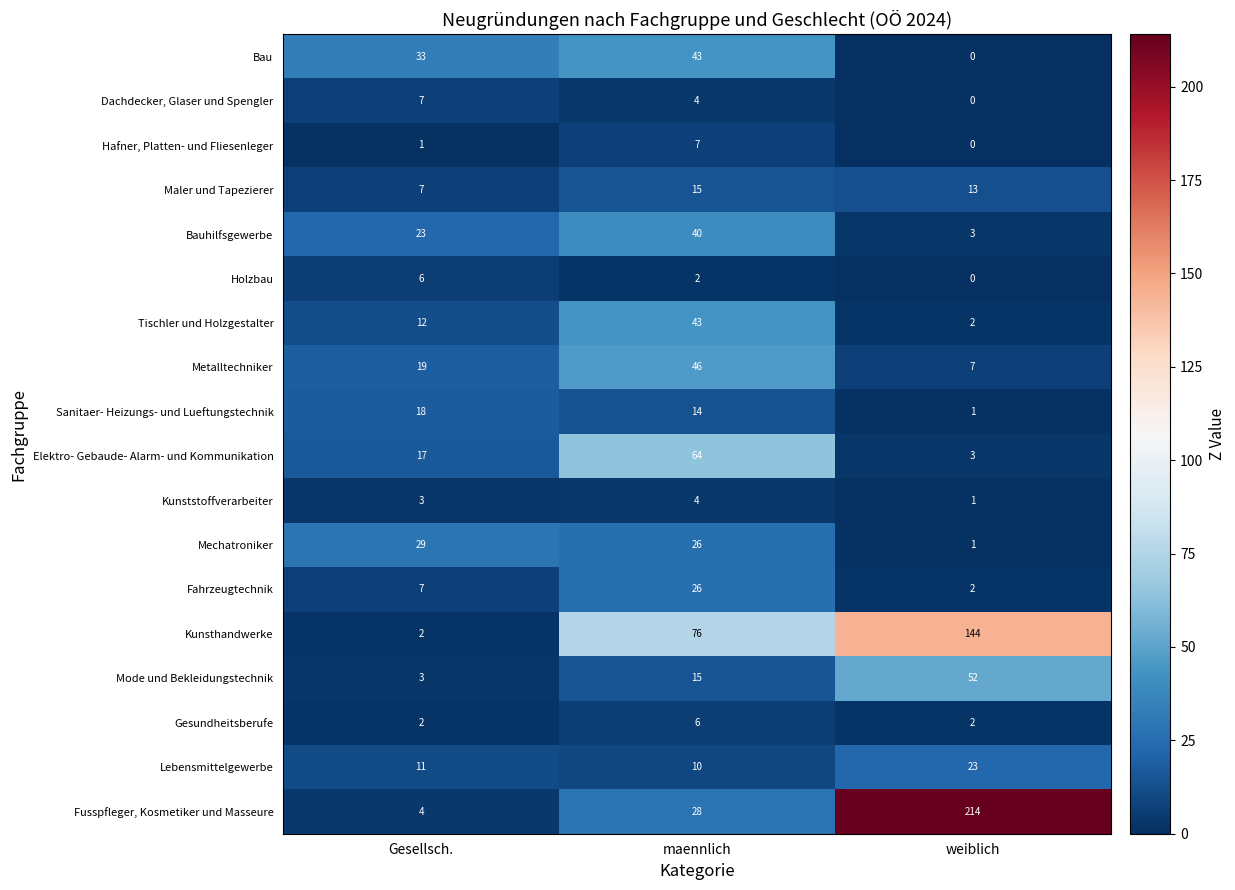

At which label is Holzbau closest to 3?

maennlich